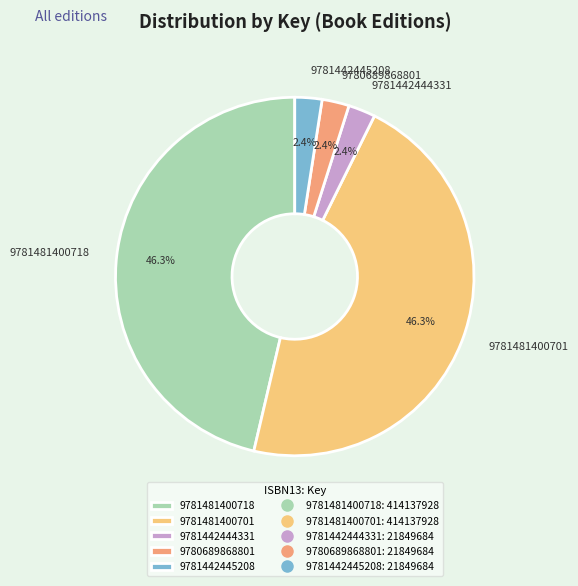

Is the sum of 9781442444331 and 9781442445208 greater than half?

No